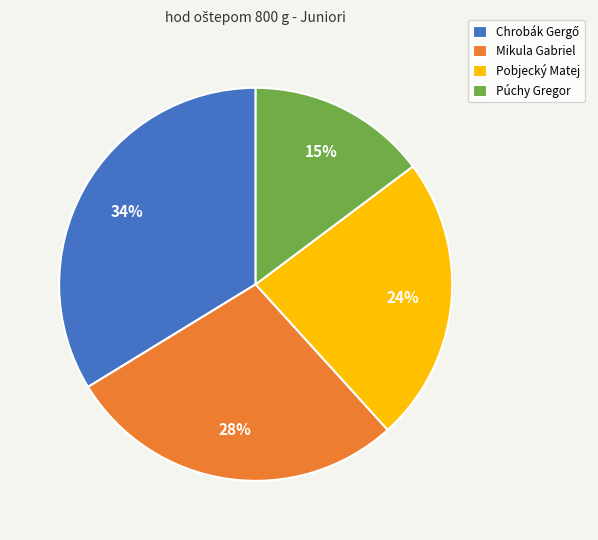

To the nearest percent, what is the difference between the Mikula Gabriel and Púchy Gregor slice percentages?

13%